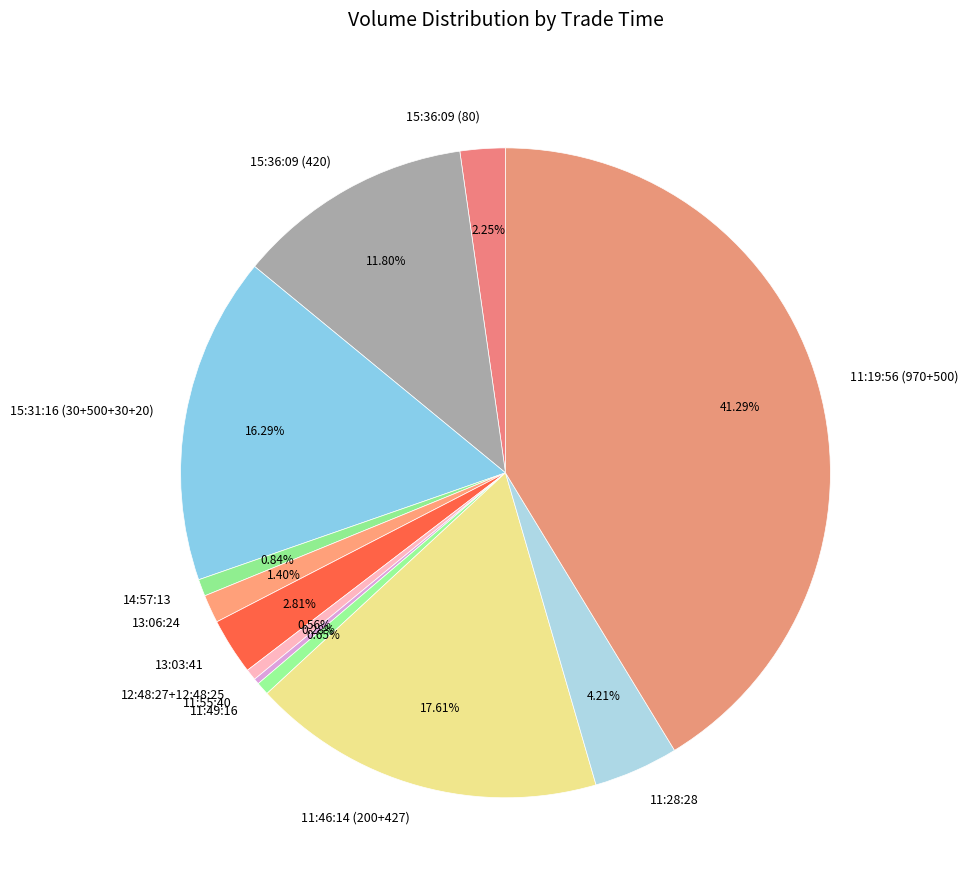

What is the largest slice in the pie chart?

11:19:56 (970+500)